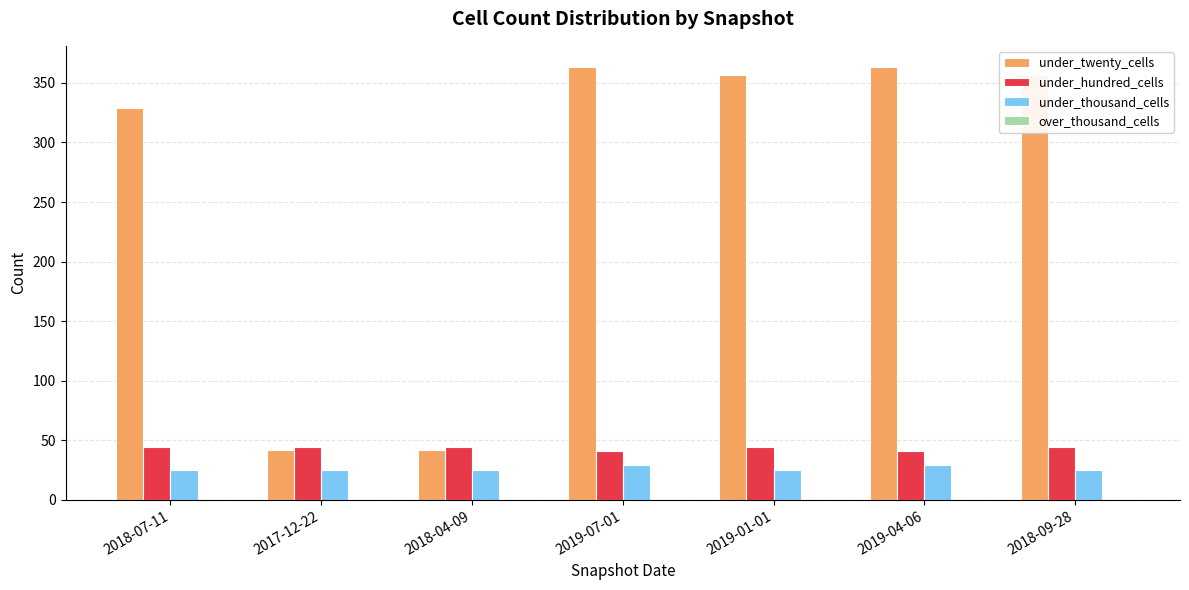

What is the label of the 3rd bar from the right?

2019-01-01